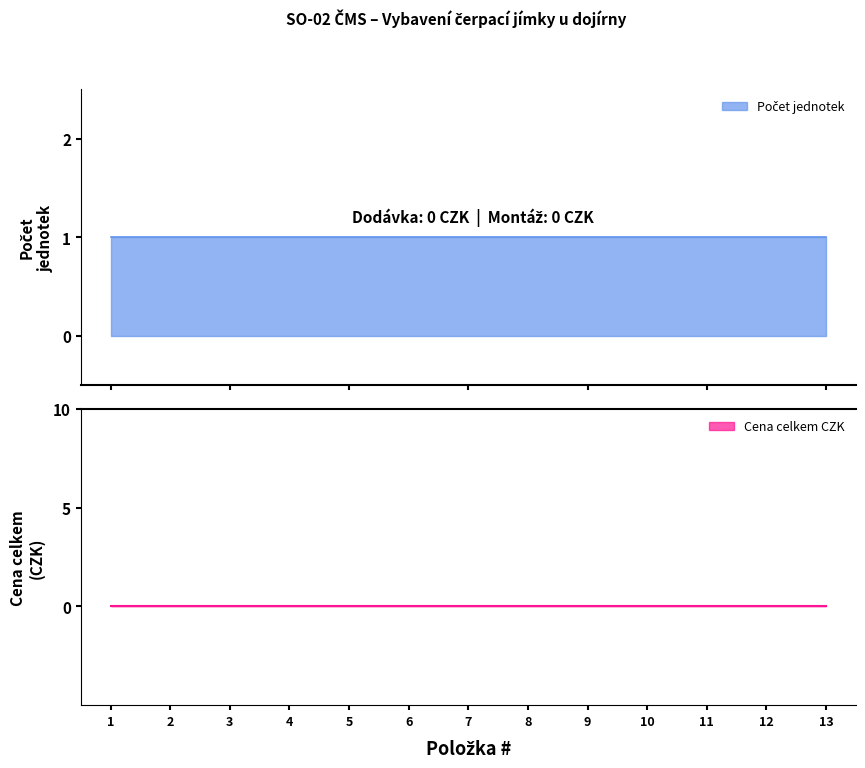

What is the value of the Počet jednotek point at the 11th from the left?

1